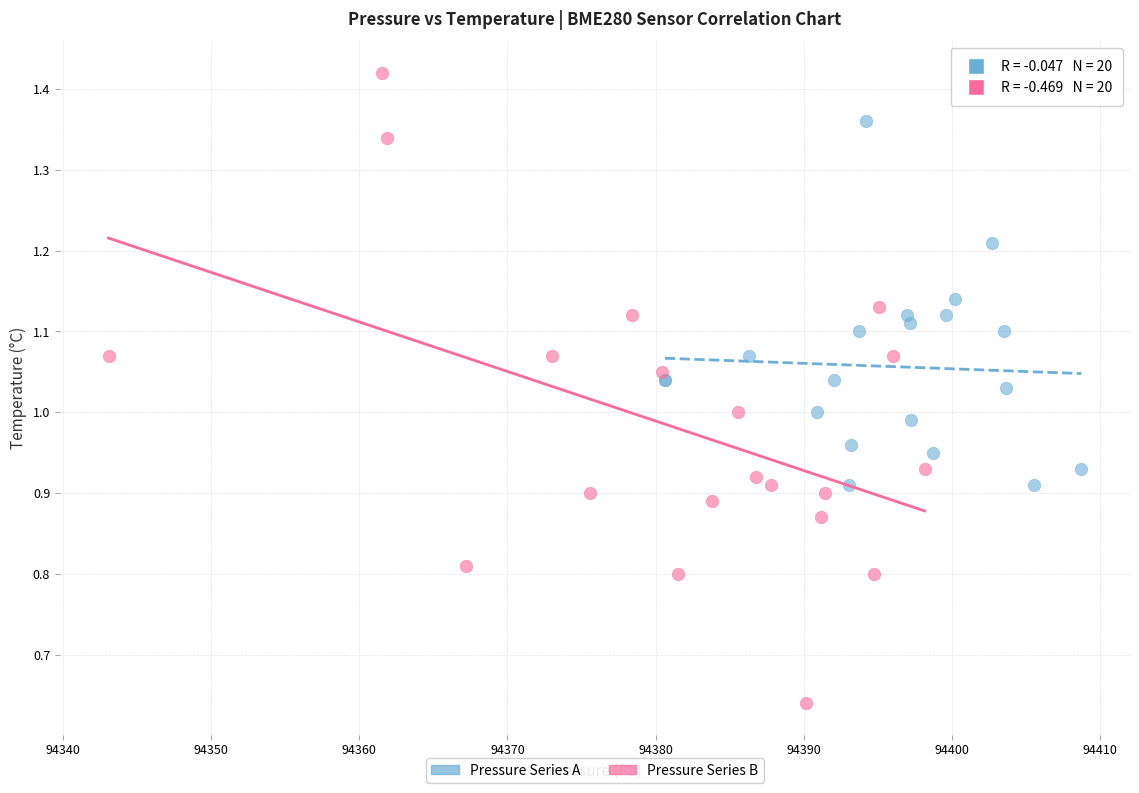

Which series has the largest Y range (max minus min)?

Pressure Series B